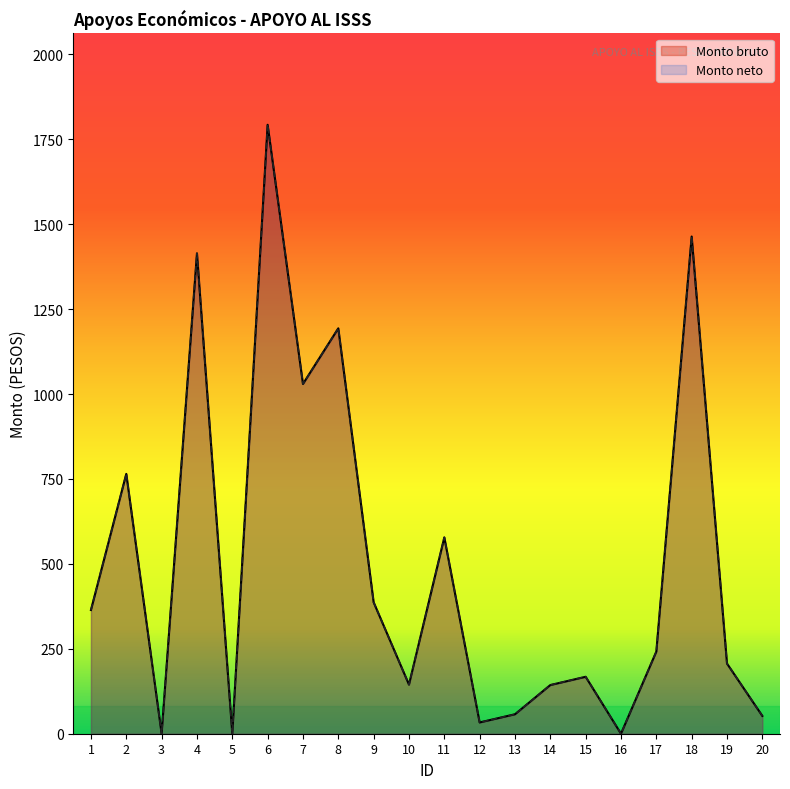

Does the chart have visible grid lines?

No